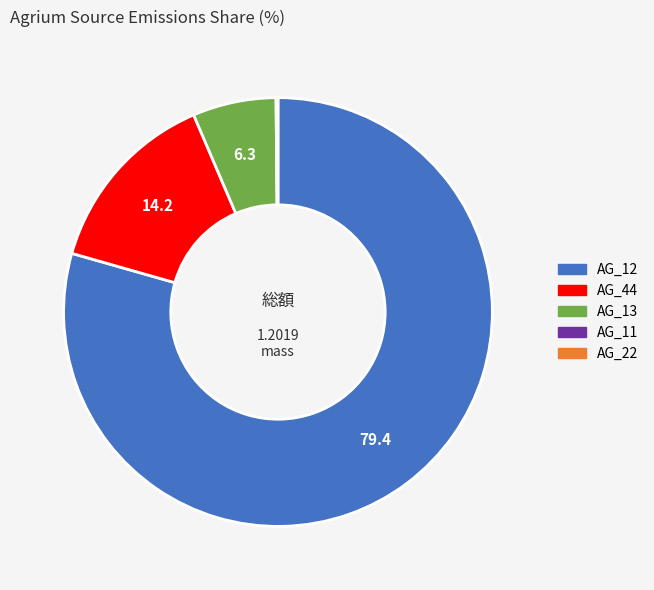

Is the sum of AG_13 and AG_12 greater than half?

Yes